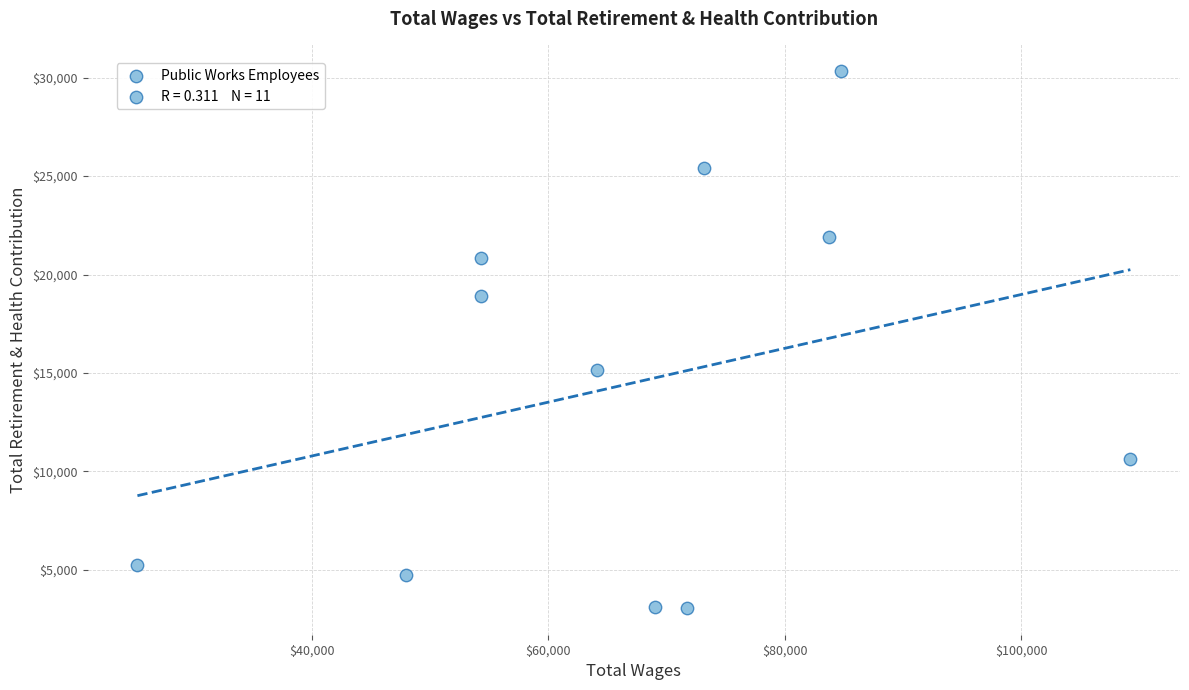

What Y value in the scatter plot is closest to 16695?

15171